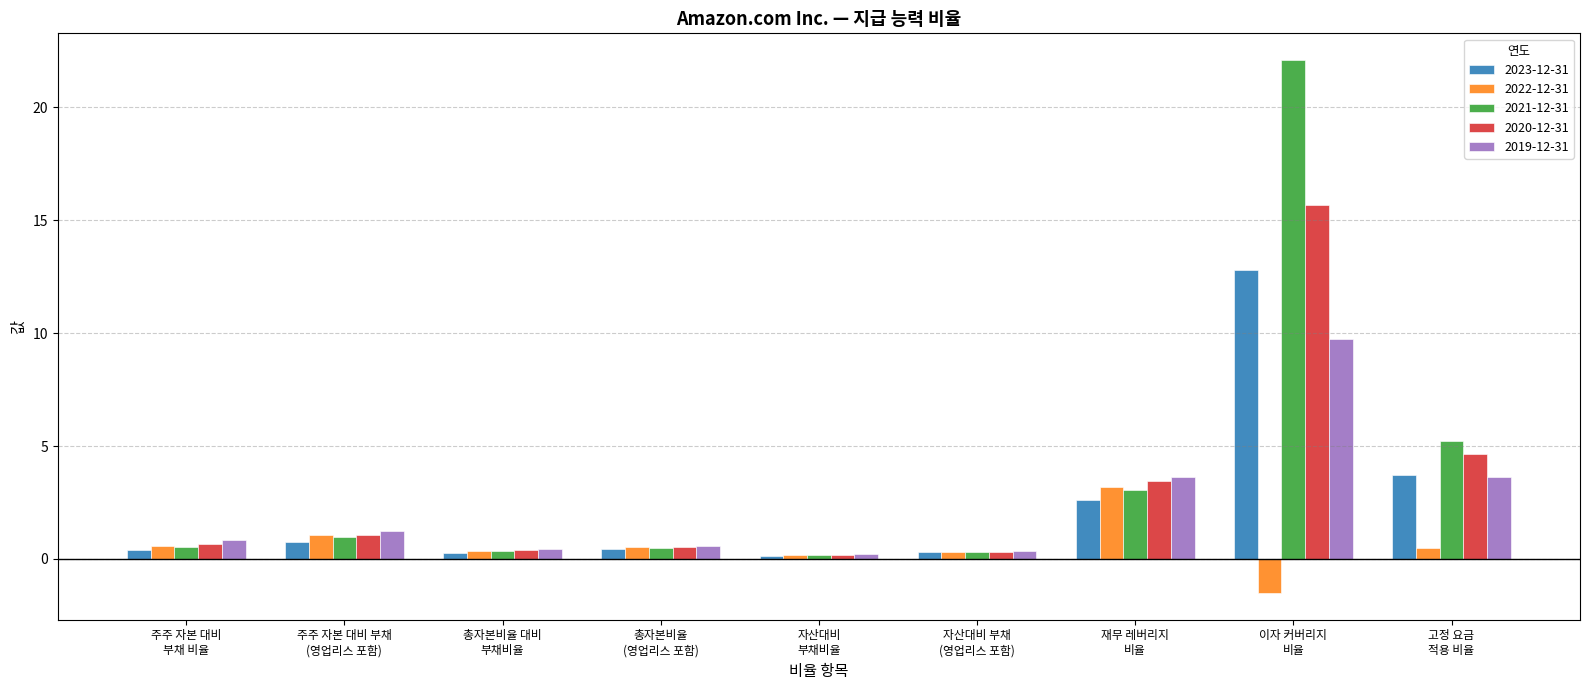

How many values in the 2022-12-31 series are below 0?

1